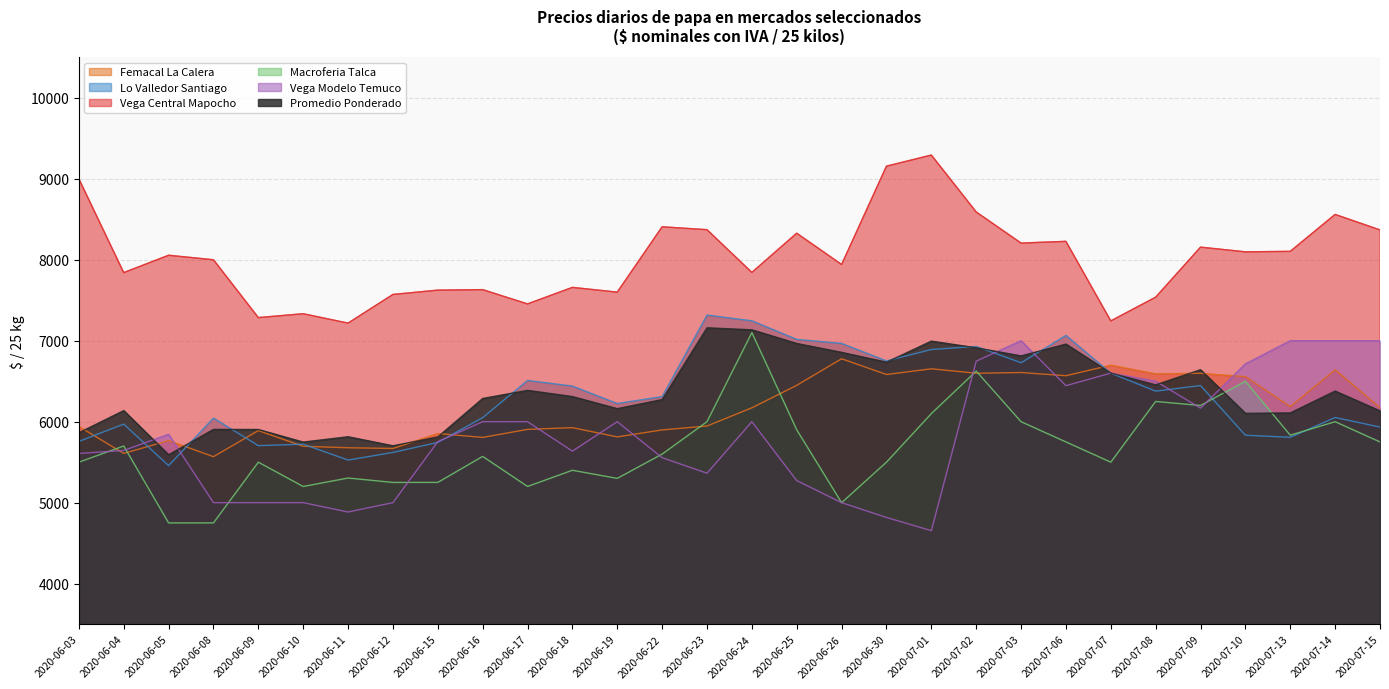

What is the total value across all series at 2020-06-09?

35283.7